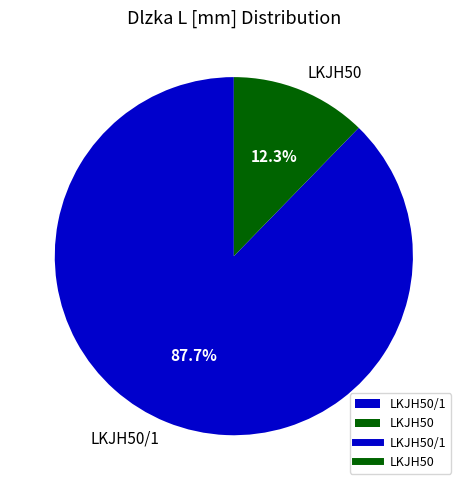

How much of the chart is everything except LKJH50?

87.7%